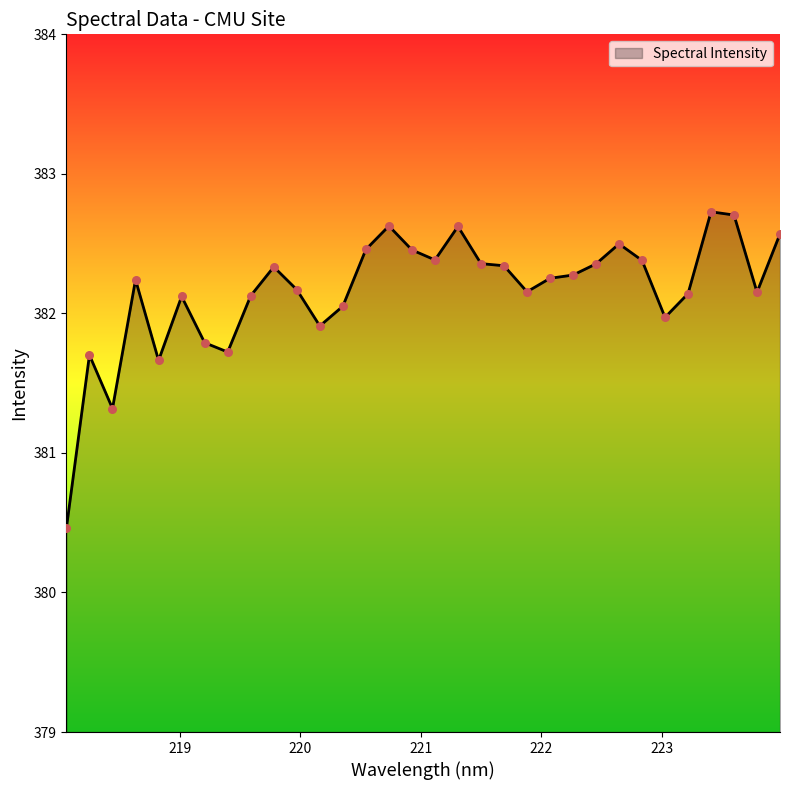

Which has a higher value, 221.1174 or 220.1623?

221.1174